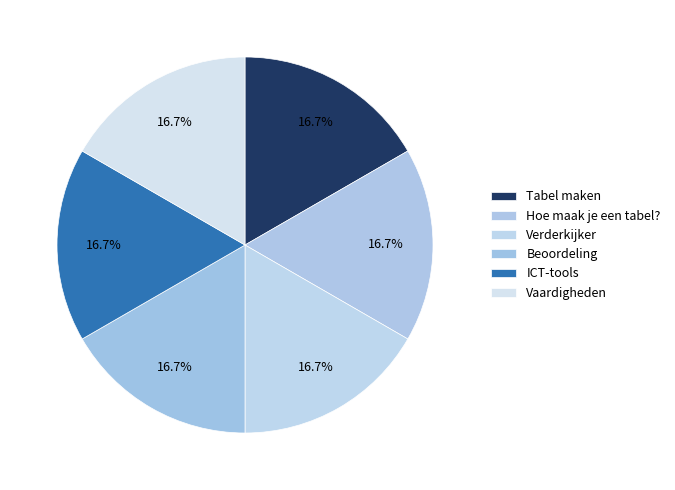

Is there a majority slice in this chart?

No